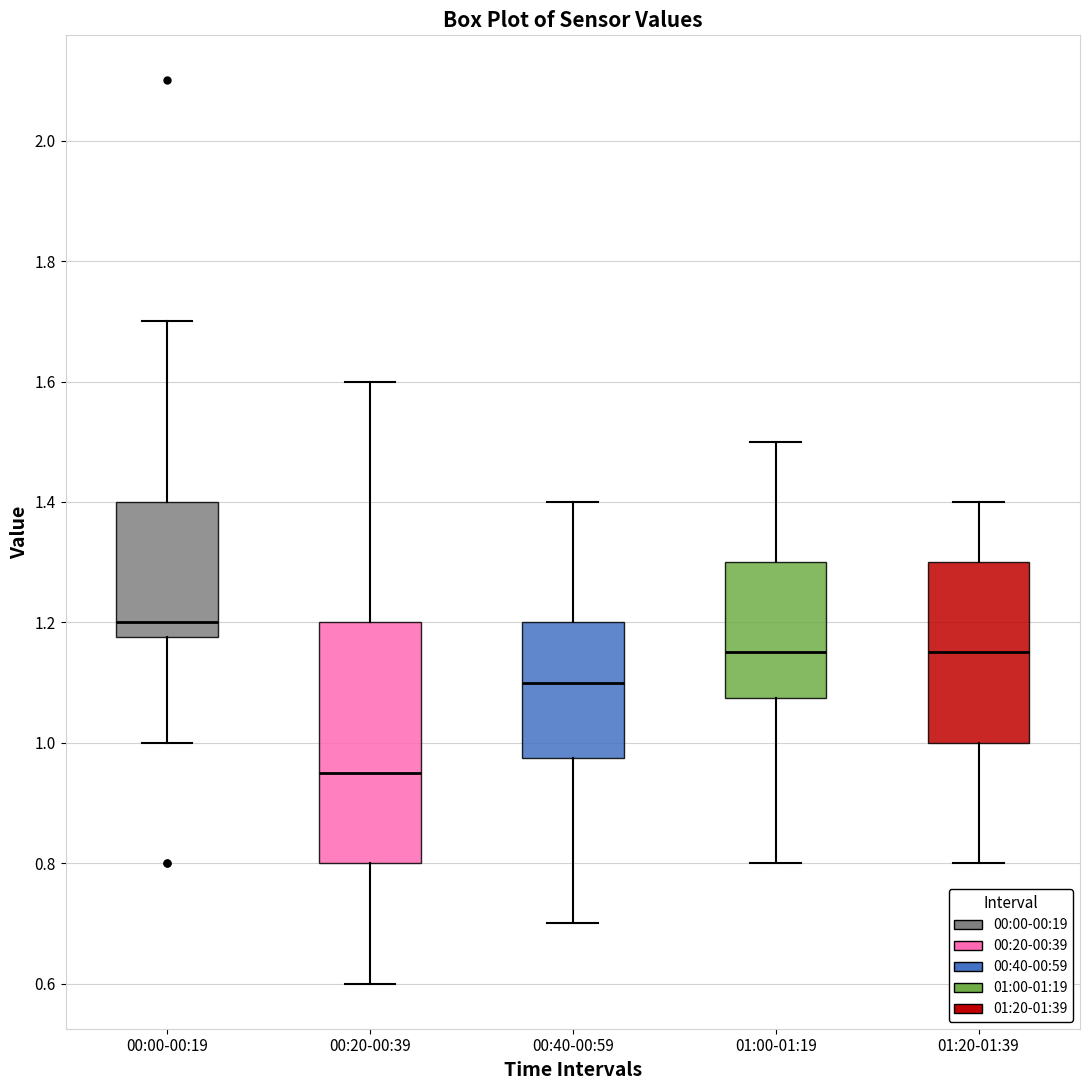

Which box is the tallest, from its lower edge to its upper edge?

00:20-00:39